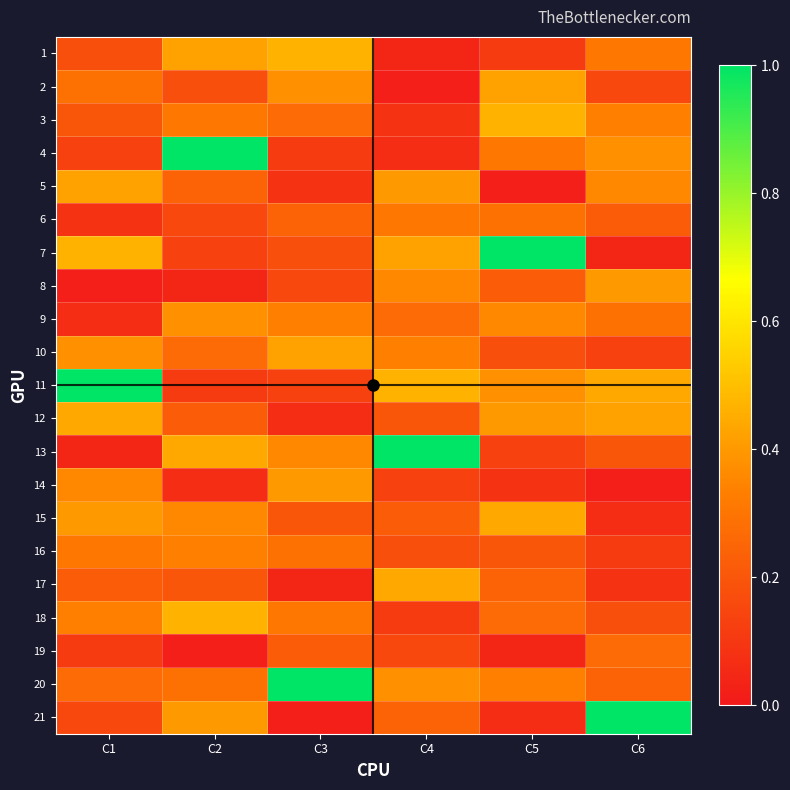

Reading left to right, what are all the values shown in this chart?

1: C1=0.2	C2=0.4	C3=0.5	C4=0.0	C5=0.1	C6=0.3
2: C1=0.3	C2=0.2	C3=0.4	C4=0.0	C5=0.4	C6=0.2
3: C1=0.2	C2=0.3	C3=0.3	C4=0.1	C5=0.5	C6=0.3
4: C1=0.1	C2=1.0	C3=0.1	C4=0.1	C5=0.3	C6=0.4
5: C1=0.4	C2=0.2	C3=0.1	C4=0.4	C5=0.0	C6=0.4
6: C1=0.1	C2=0.2	C3=0.2	C4=0.3	C5=0.3	C6=0.2
7: C1=0.5	C2=0.1	C3=0.2	C4=0.4	C5=1.0	C6=0.0
8: C1=0.0	C2=0.0	C3=0.2	C4=0.4	C5=0.2	C6=0.4
9: C1=0.1	C2=0.4	C3=0.3	C4=0.3	C5=0.4	C6=0.3
10: C1=0.4	C2=0.3	C3=0.4	C4=0.3	C5=0.2	C6=0.1
11: C1=1.0	C2=0.1	C3=0.1	C4=0.5	C5=0.4	C6=0.4
12: C1=0.4	C2=0.2	C3=0.1	C4=0.2	C5=0.4	C6=0.4
13: C1=0.0	C2=0.4	C3=0.4	C4=1.0	C5=0.1	C6=0.2
14: C1=0.4	C2=0.1	C3=0.4	C4=0.1	C5=0.1	C6=0.0
15: C1=0.4	C2=0.4	C3=0.2	C4=0.2	C5=0.4	C6=0.1
16: C1=0.3	C2=0.3	C3=0.3	C4=0.2	C5=0.2	C6=0.1
17: C1=0.2	C2=0.2	C3=0.0	C4=0.4	C5=0.2	C6=0.1
18: C1=0.3	C2=0.5	C3=0.3	C4=0.1	C5=0.3	C6=0.2
19: C1=0.1	C2=0.0	C3=0.2	C4=0.2	C5=0.0	C6=0.3
20: C1=0.3	C2=0.3	C3=1.0	C4=0.4	C5=0.3	C6=0.2
21: C1=0.2	C2=0.4	C3=0.0	C4=0.2	C5=0.1	C6=1.0